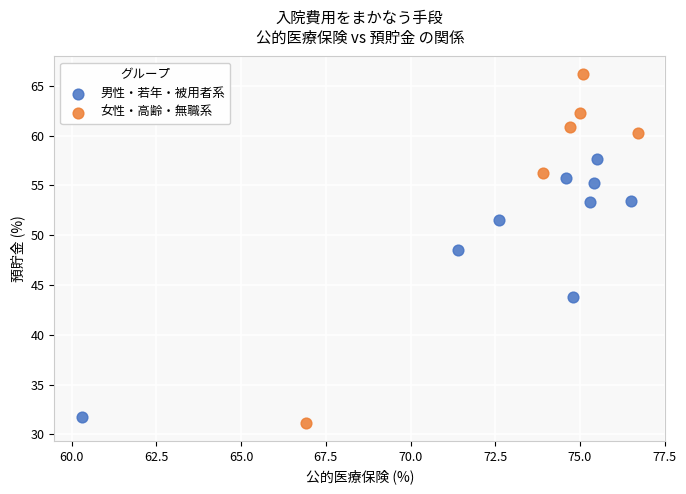

Which series has the widest spread of Y values?

女性・高齢・無職系